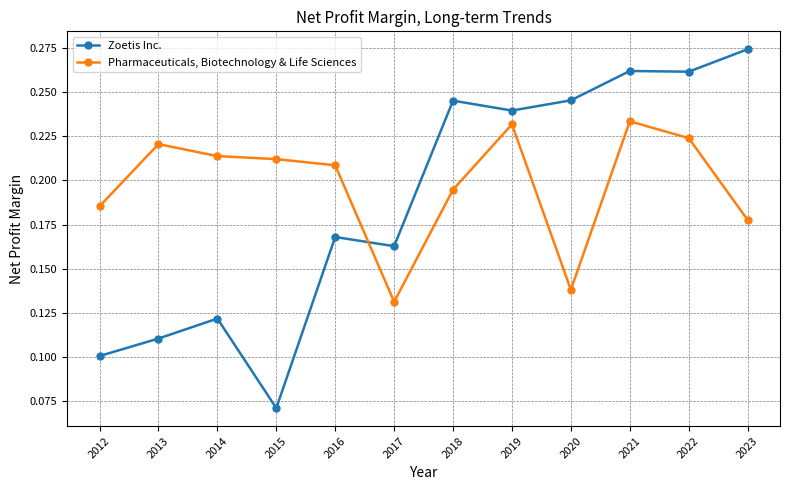

True or false: Pharmaceuticals, Biotechnology & Life Sciences has a value of 0.1 at 2018.

False